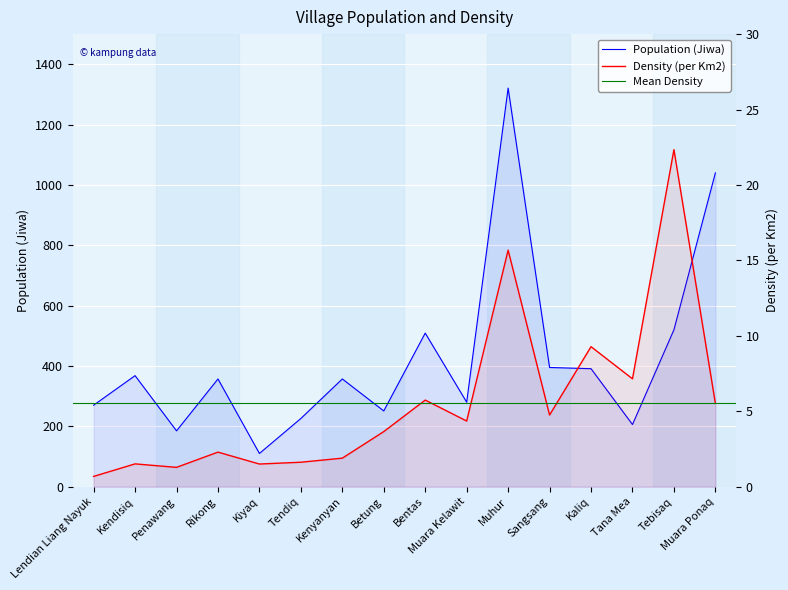

Is it true that Population (Jiwa) equals 58.0 at Lendian Liang Nayuk?

False